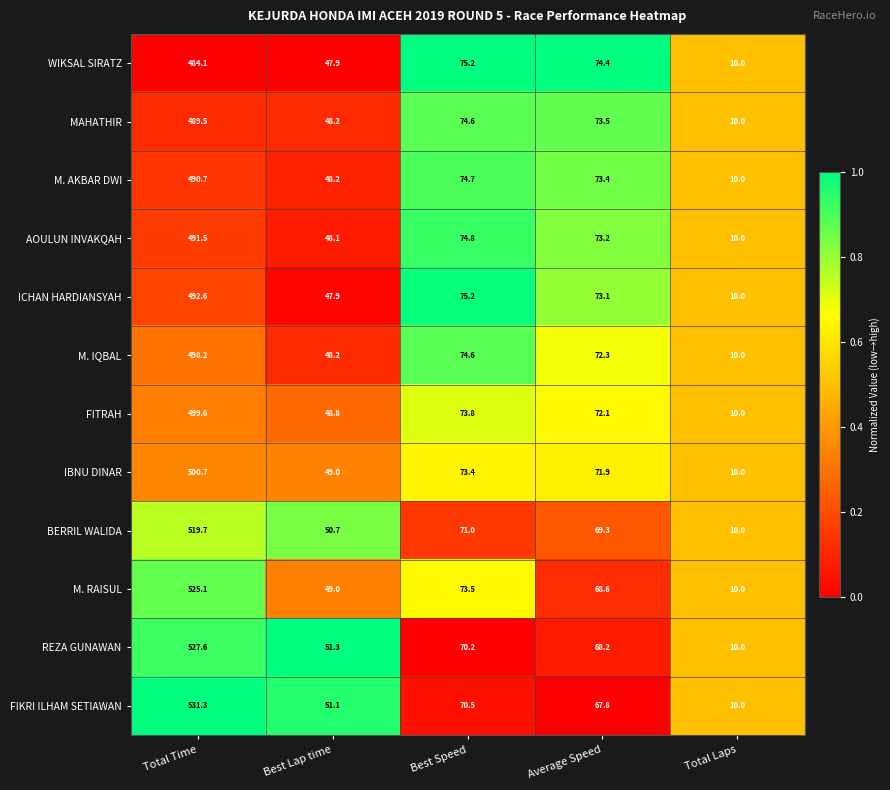

True or false: M. AKBAR DWI has a value of 107.0 at Average Speed.

False